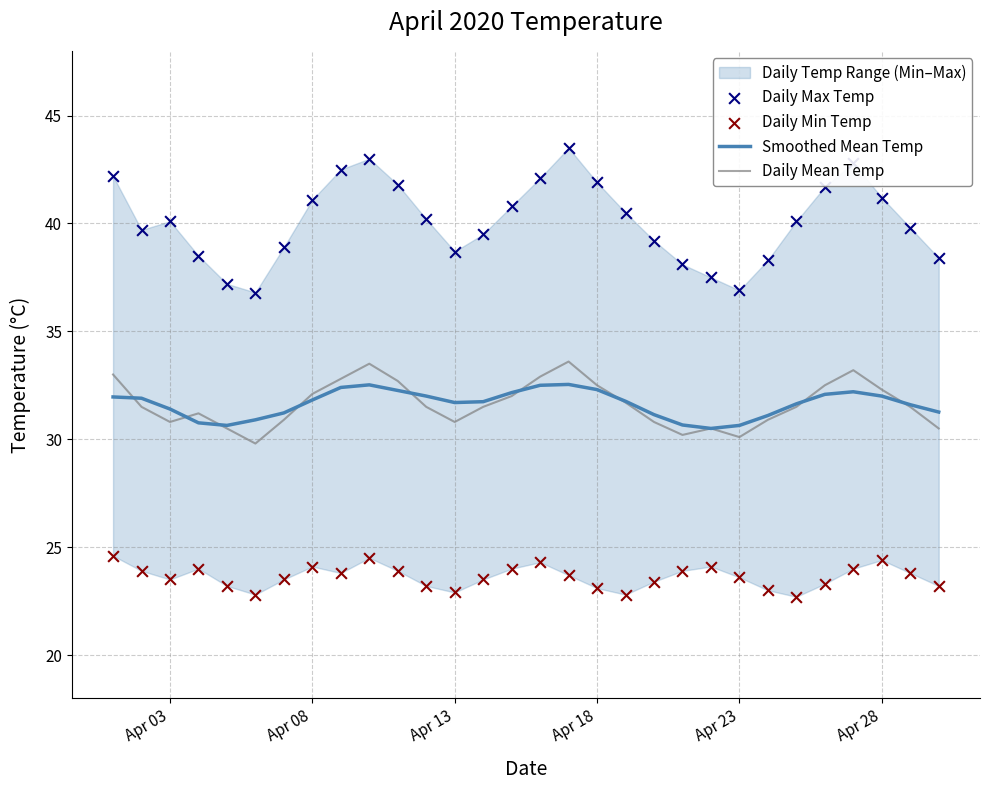

The Smoothed Mean Temp series shows 44.2 at Apr 28. True or false?

False